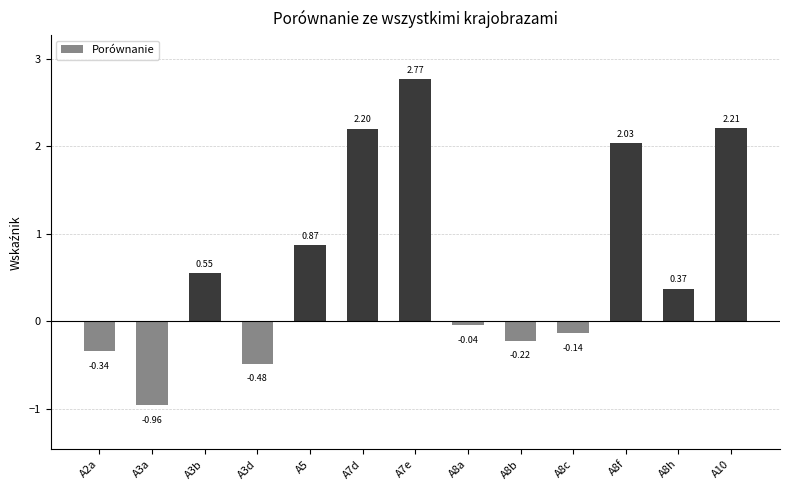

Rank the categories by value from lowest to highest.

A3a, A3d, A2a, A8b, A8c, A8a, A8h, A3b, A5, A8f, A7d, A10, A7e